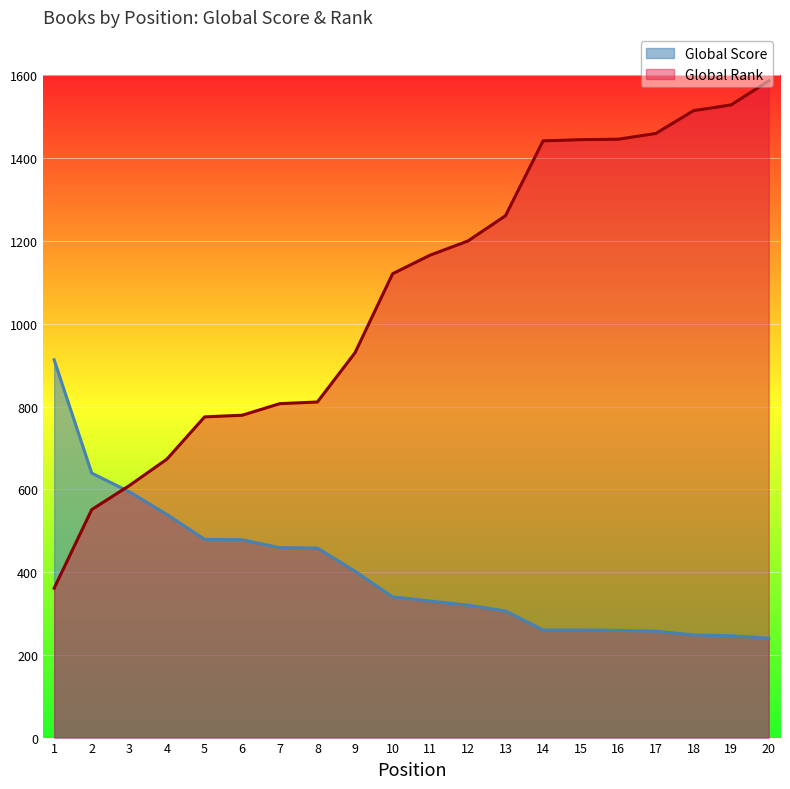

How many lines are shown in the chart?

2